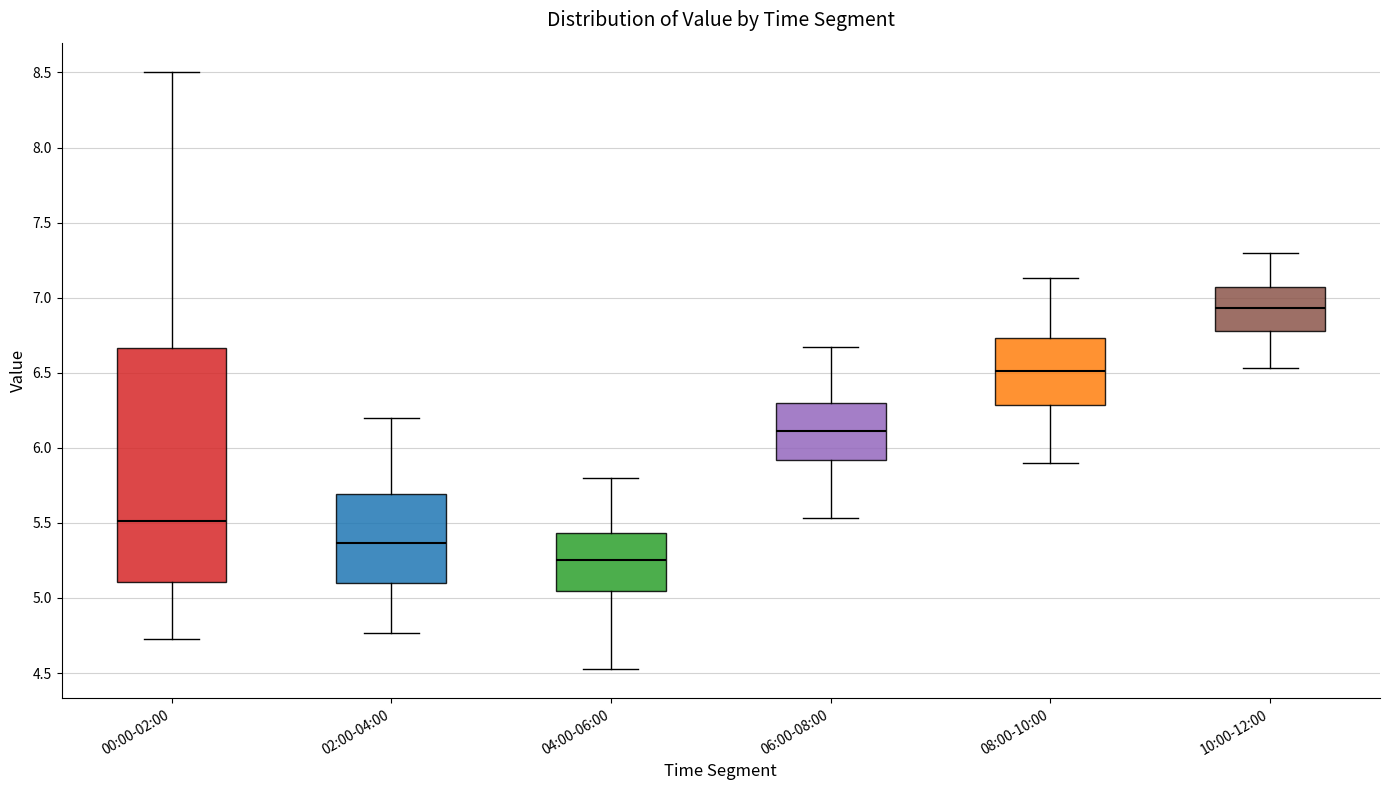

Comparing the boxes themselves (not the whiskers), which one is the tallest?

00:00-02:00